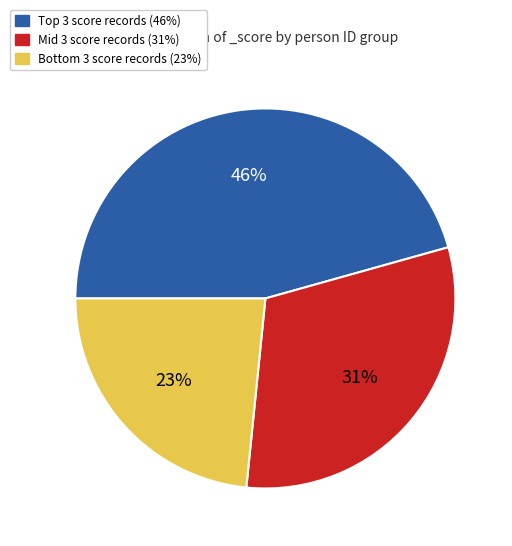

Count the number of slices in the pie.

3